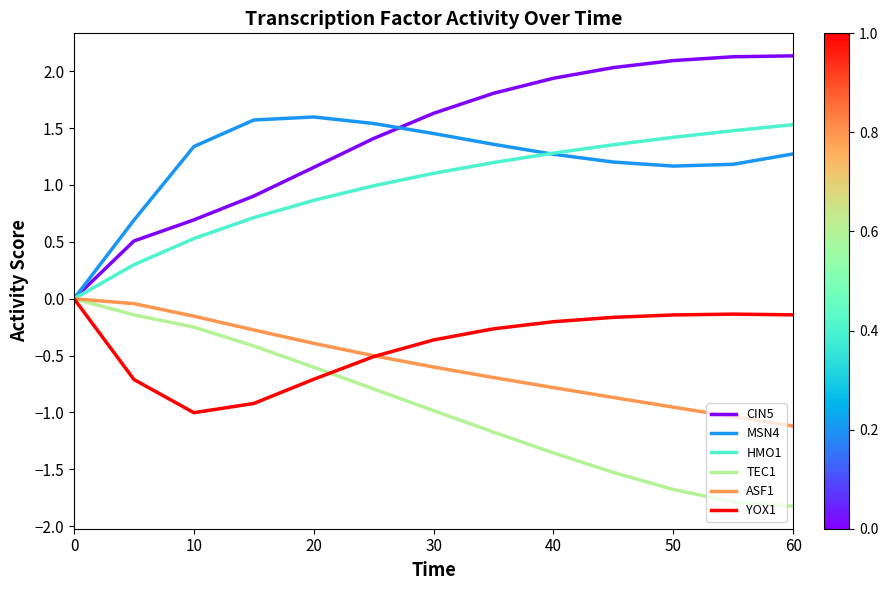

How many lines are shown in the chart?

6